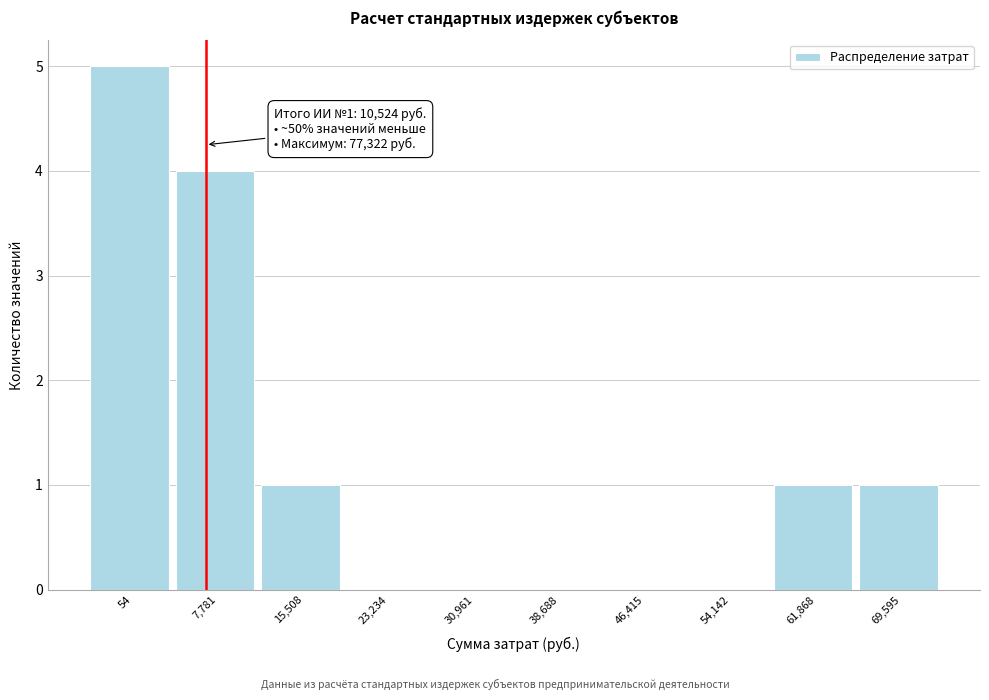

Reading right to left, what are all the values shown in this chart?

69,595=1	61,868=1	54,142=0	46,415=0	38,688=0	30,961=0	23,234=0	15,508=1	7,781=4	54=5